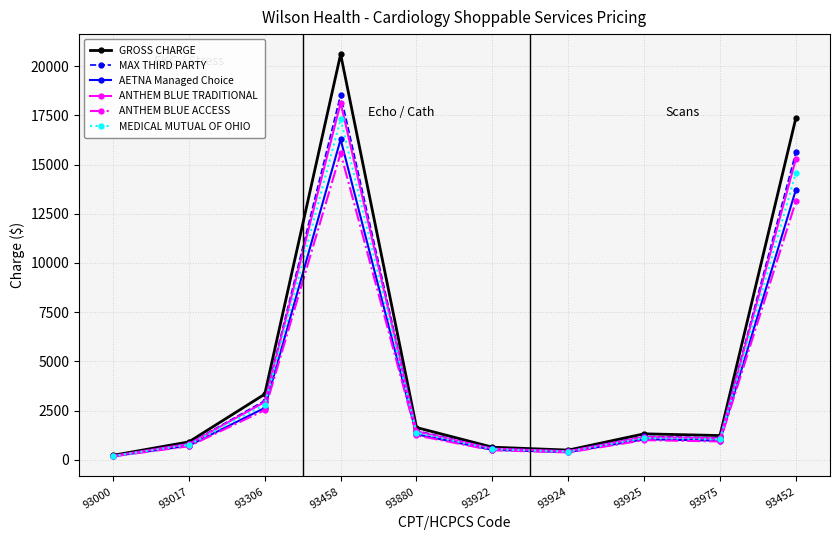

True or false: AETNA Managed Choice has a value of 504.8 at 93922.

True